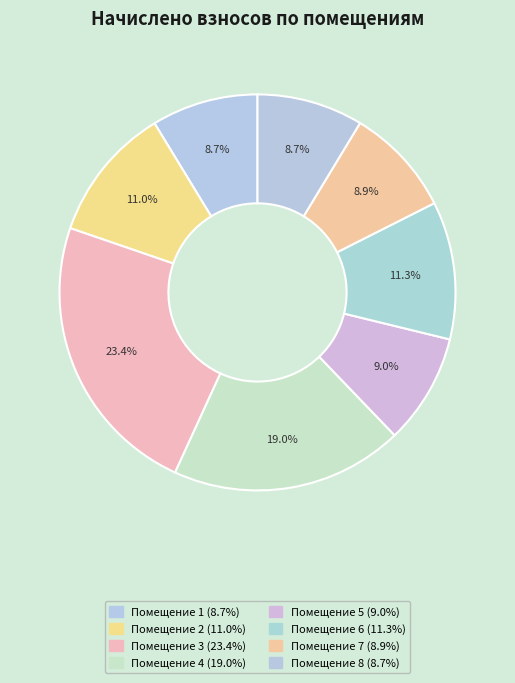

Rank the categories by value from highest to lowest.

3, 4, 6, 2, 5, 7, 1, 8